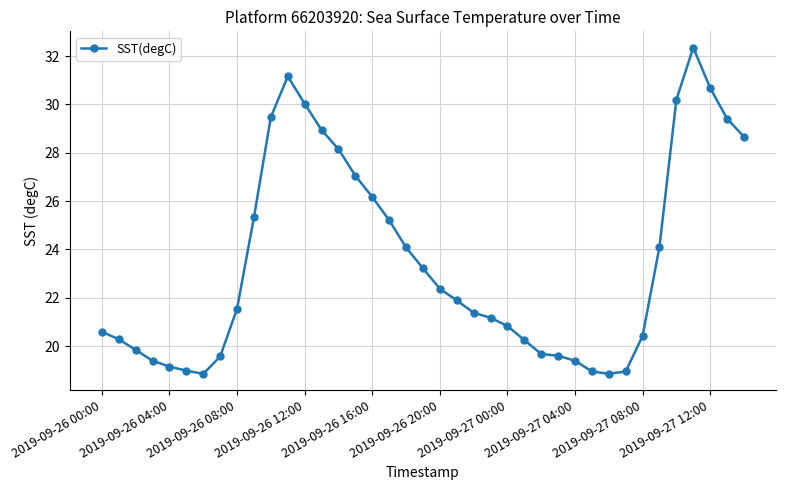

True or false: the data has more than 0 interior local peaks.

True